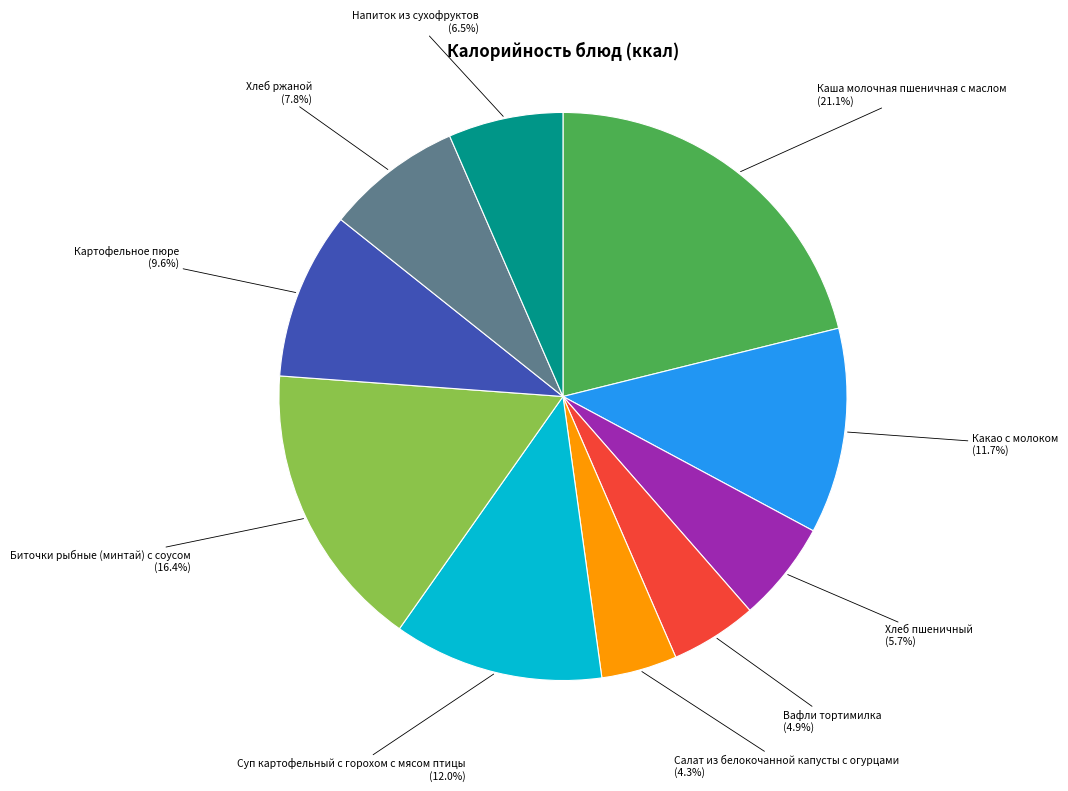

Does any single category account for the majority?

No